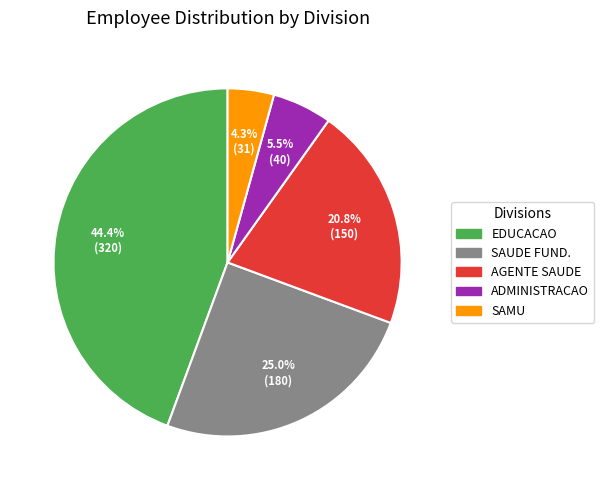

Does any single category account for the majority?

No